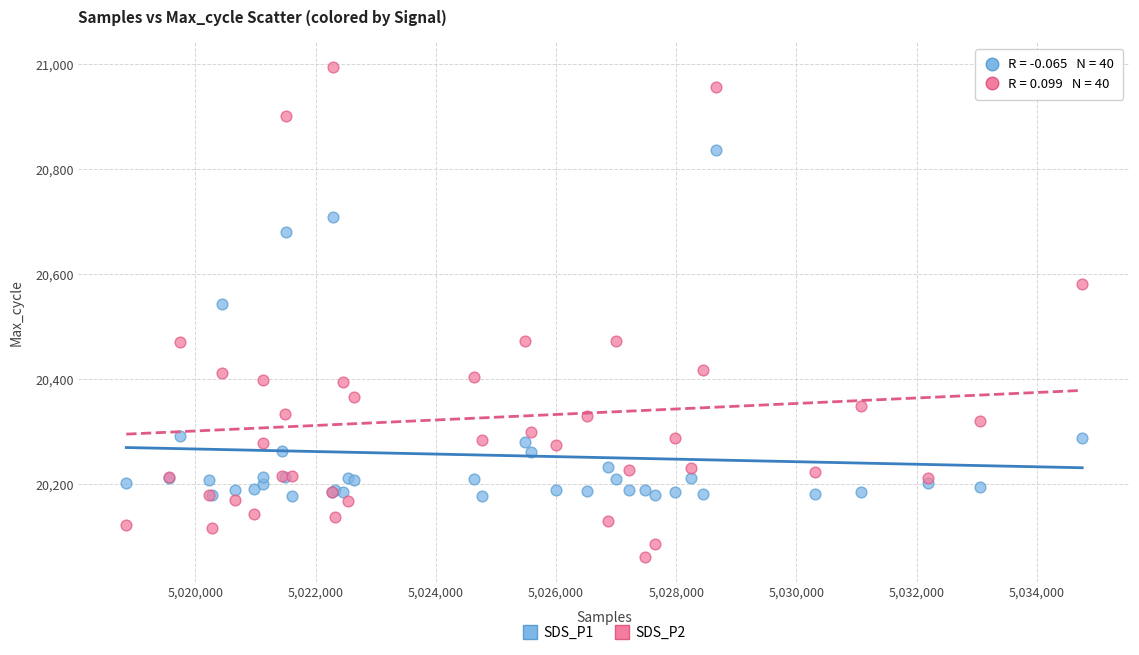

Which series has the widest spread of Y values?

SDS_P2